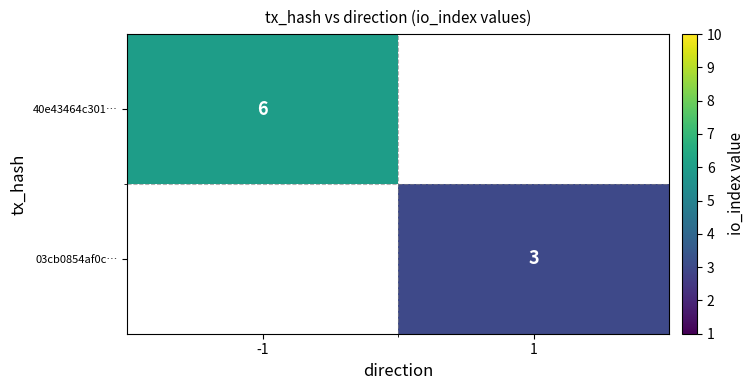

How many series are shown in this chart?

2